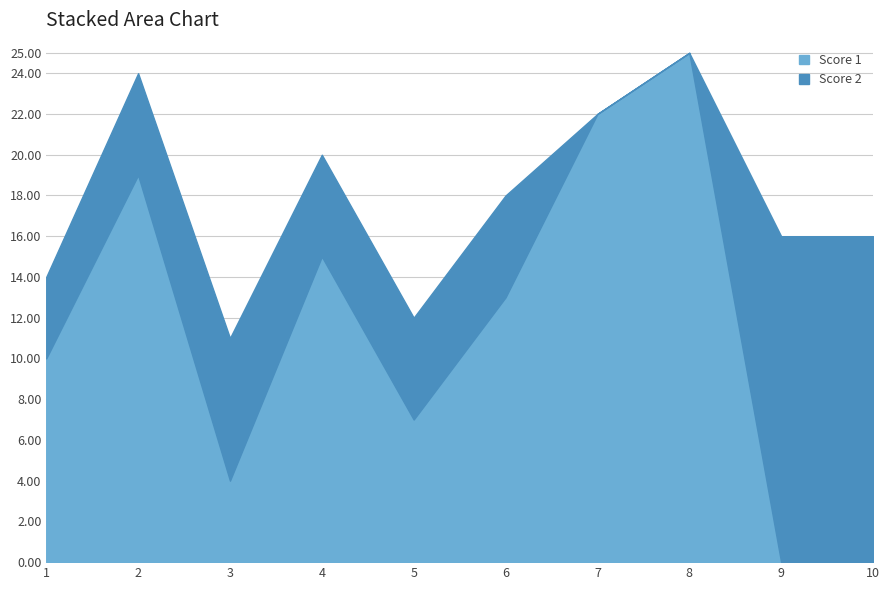

Is it true that Score 1 equals 0 at 9?

True